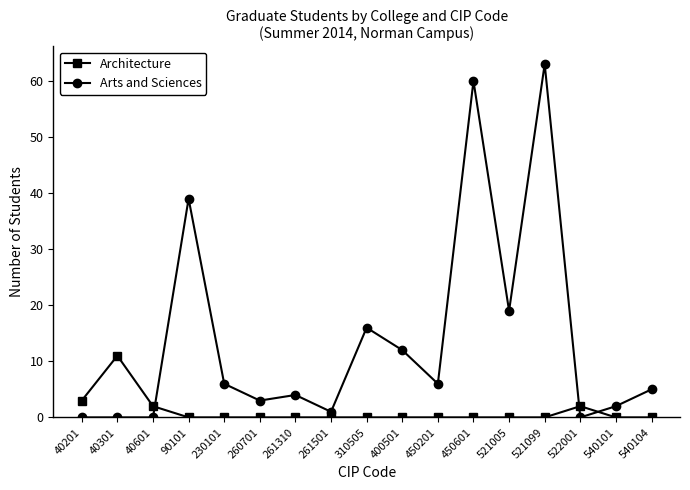

The Arts and Sciences series shows -25 at 40601. True or false?

False